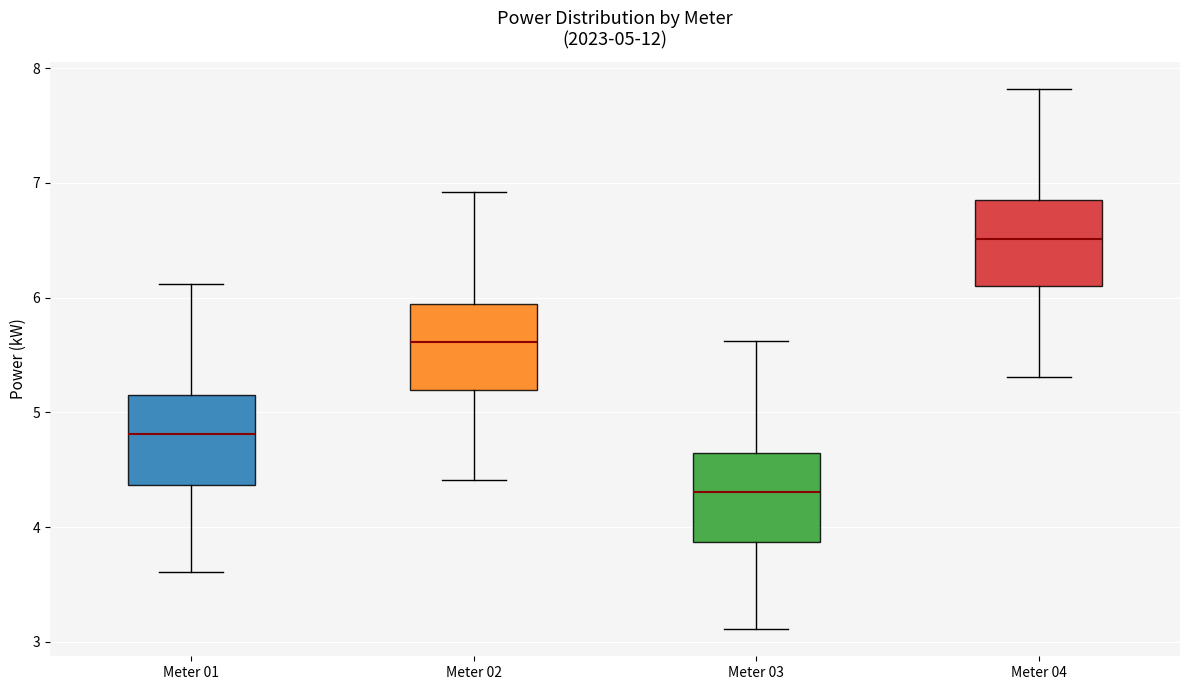

Which box's median line is the lowest?

Meter 03